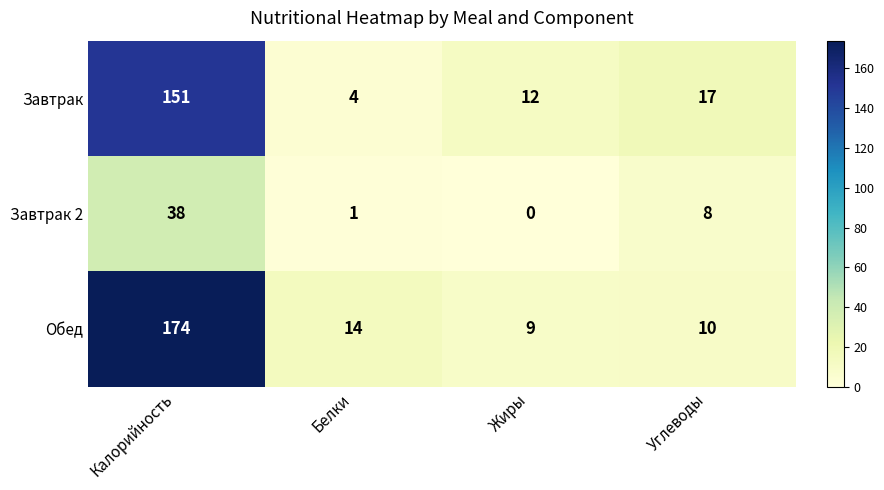

Read the Завтрак 2 value at Калорийность.

38